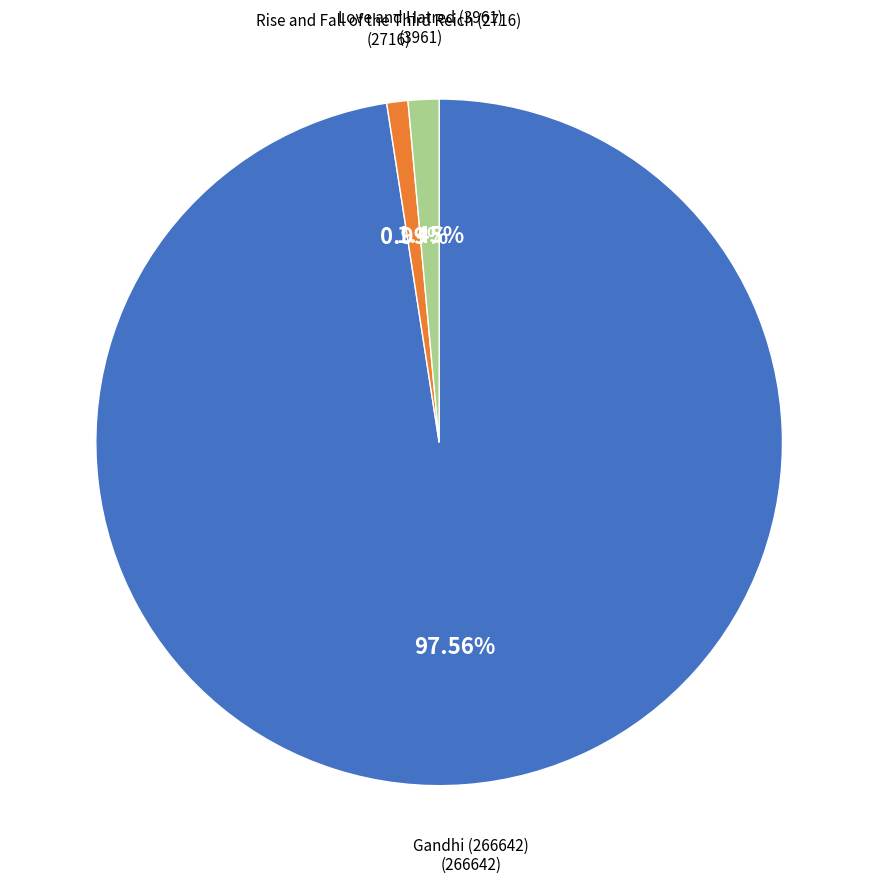

To the nearest percent, what is the combined percentage of Gandhi (266642) and Love and Hatred (3961)?

99%